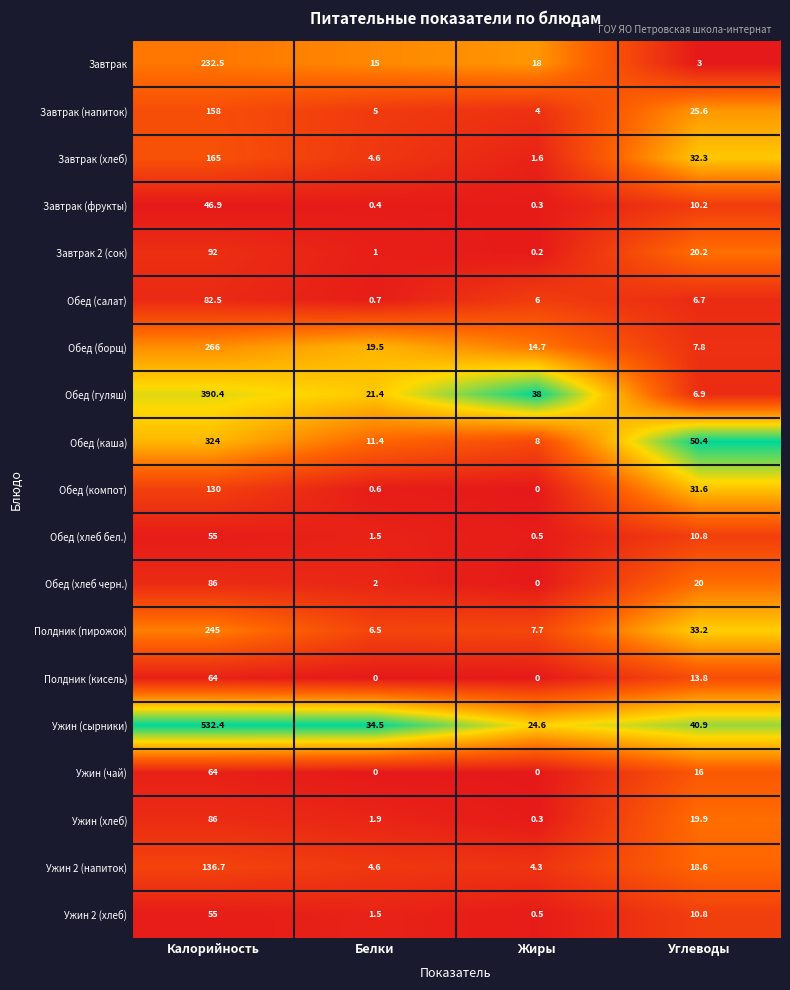

Which series has the largest total across all categories?

Ужин (сырники)